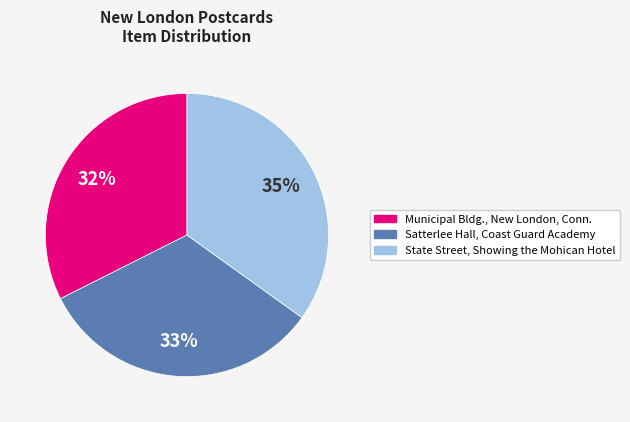

True or false: Satterlee Hall, Coast Guard Academy accounts for 27% of the total.

False